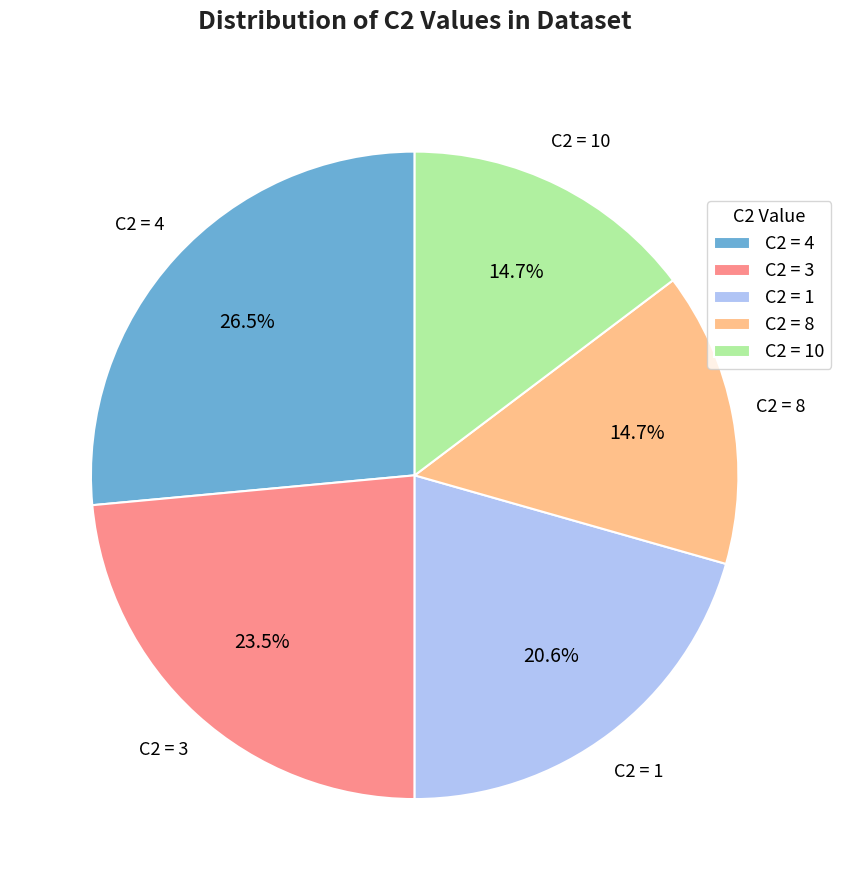

Count the number of slices in the pie.

5